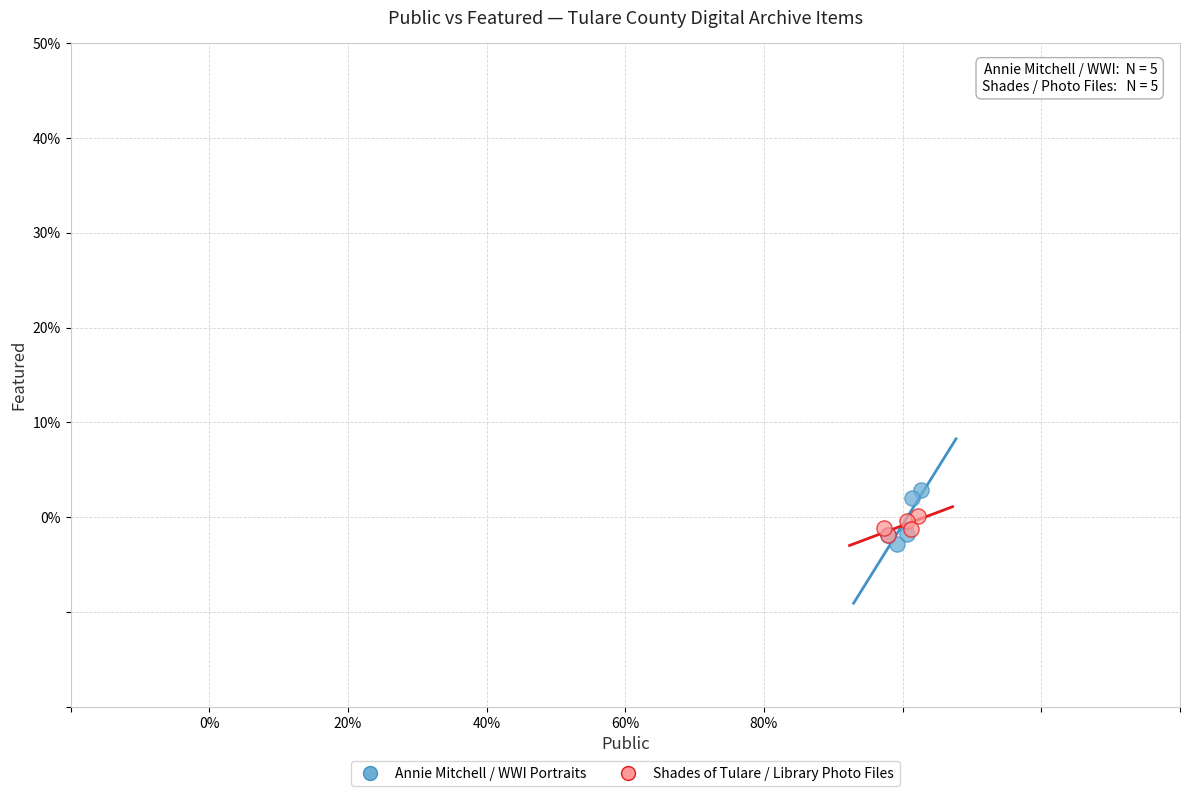

What are all the series names shown in the legend?

Annie Mitchell / WWI Portraits, Shades of Tulare / Library Photo Files